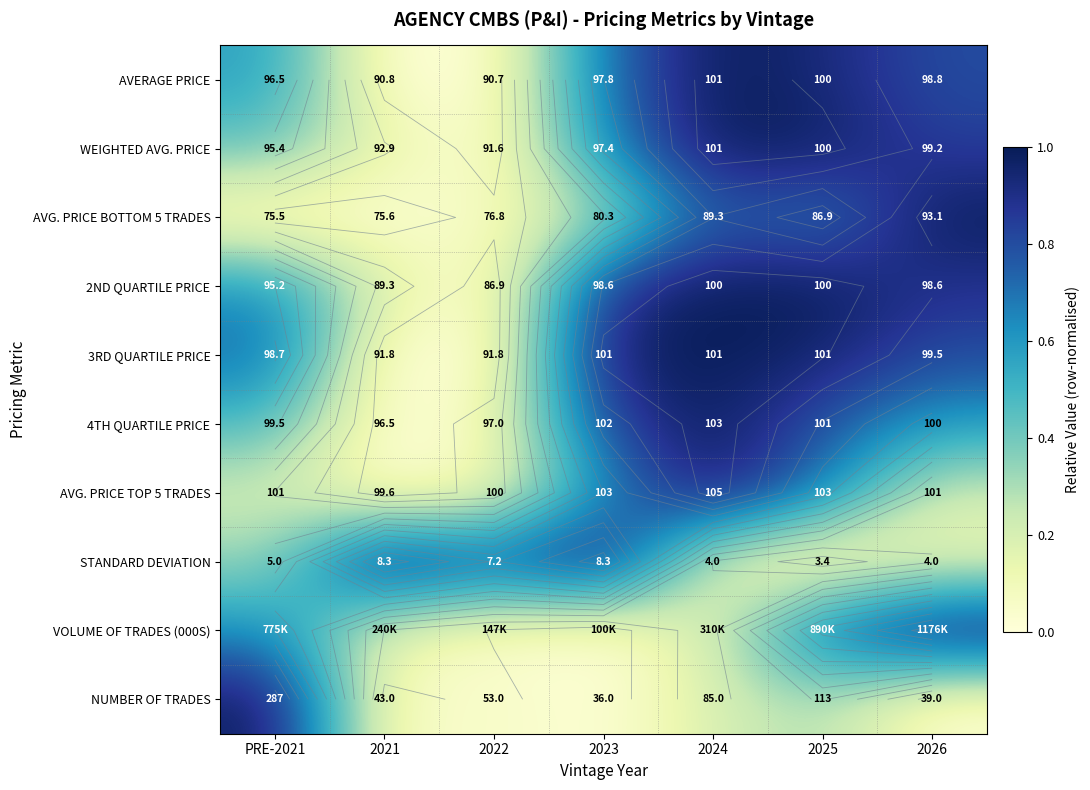

List the labels in order of VOLUME OF TRADES (000S) value, smallest first.

2023, 2022, 2021, 2024, PRE-2021, 2025, 2026